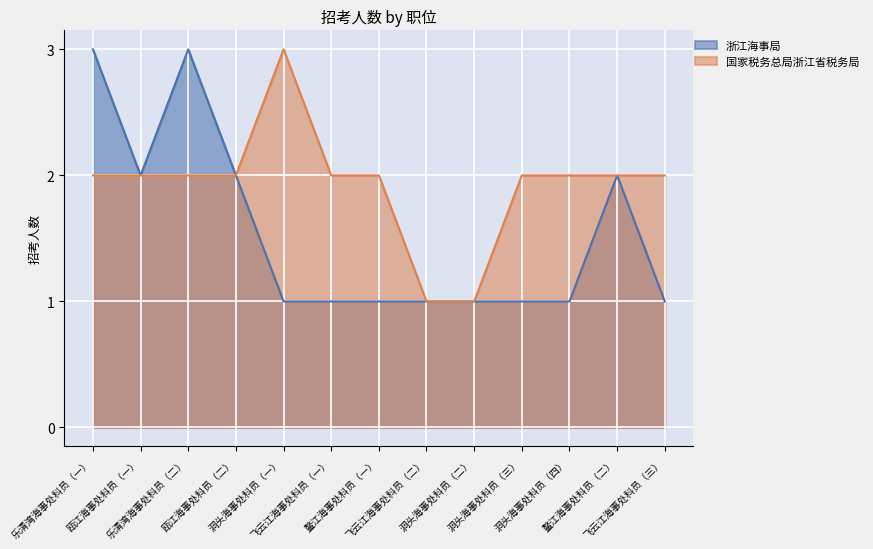

True or false: 国家税务总局浙江省税务局 and 浙江海事局 cross at least once.

False